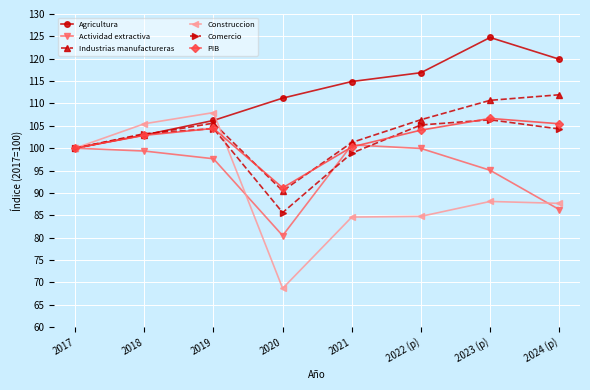

What is the highest value of the Actividad extractiva series?

100.7